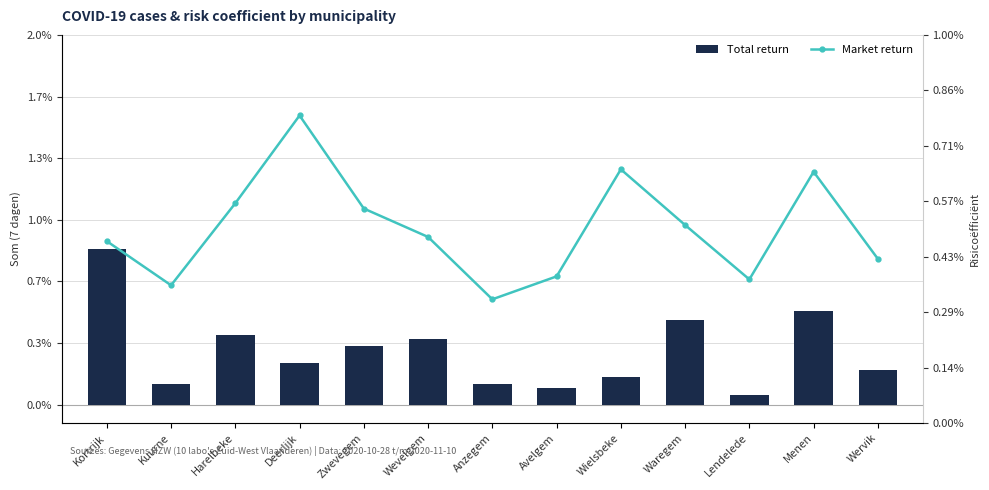

Between Avelgem and Menen, which series saw the biggest shift?

Market return